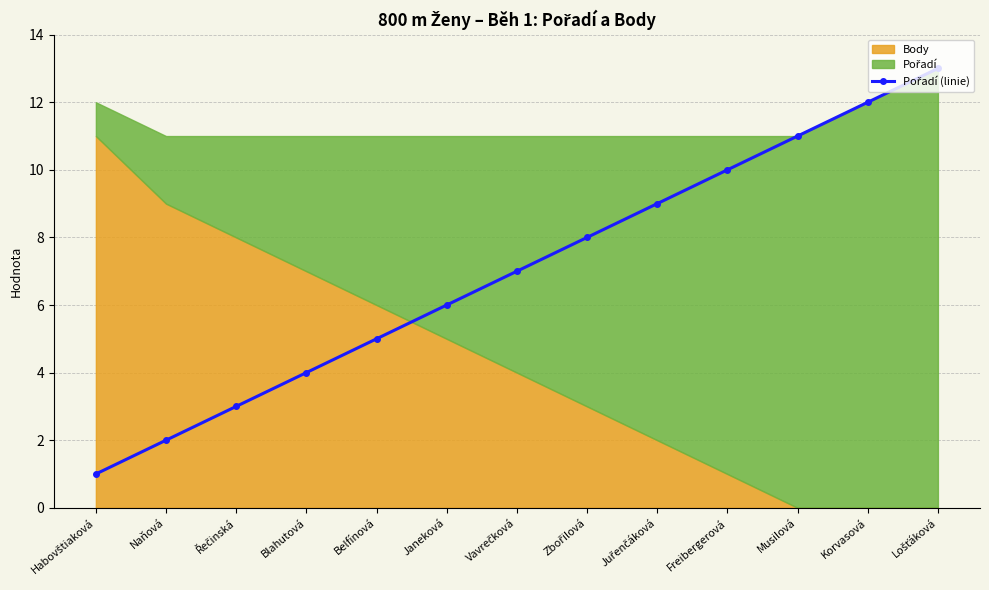

What is the maximum value shown in the chart?

13